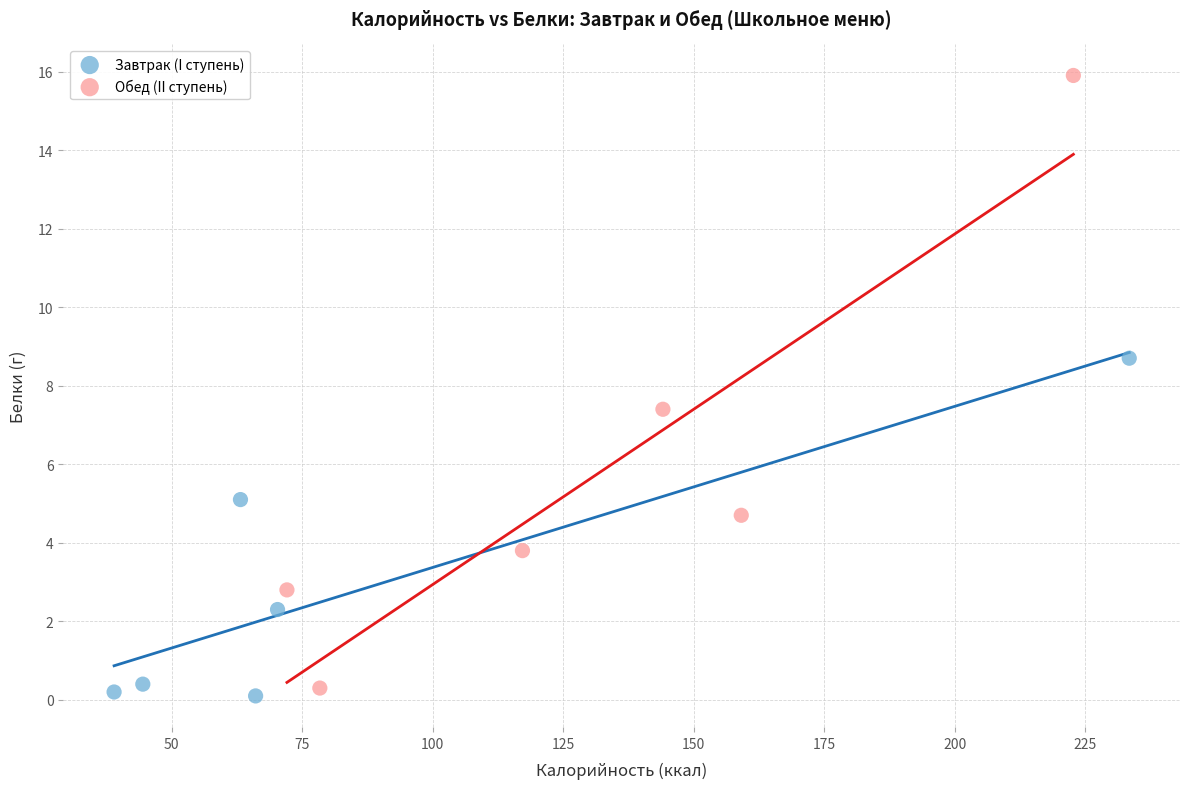

Which series reaches the maximum Y coordinate?

Обед (II ступень)